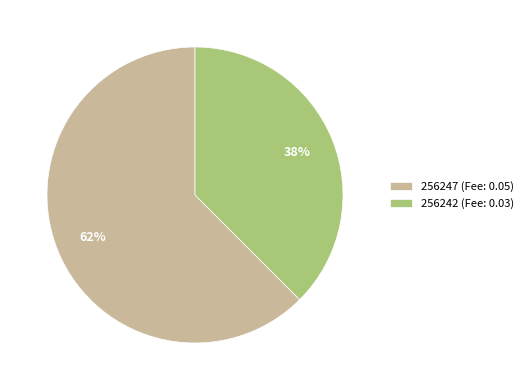

What percentage is the 256242 (Fee: 0.03) slice, to the nearest percent?

38%